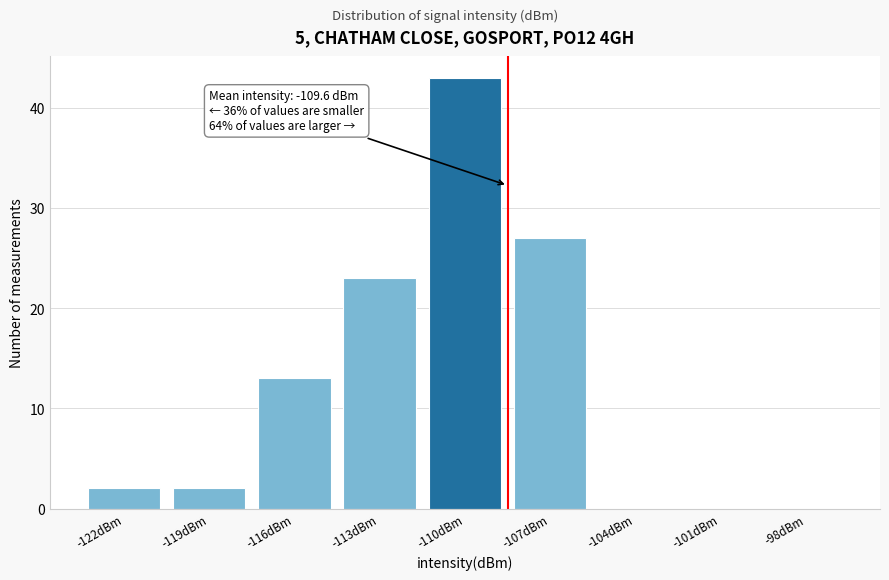

Reading right to left, extract all data points from this chart.

-98dBm=0	-101dBm=0	-104dBm=0	-107dBm=27	-110dBm=43	-113dBm=23	-116dBm=13	-119dBm=2	-122dBm=2